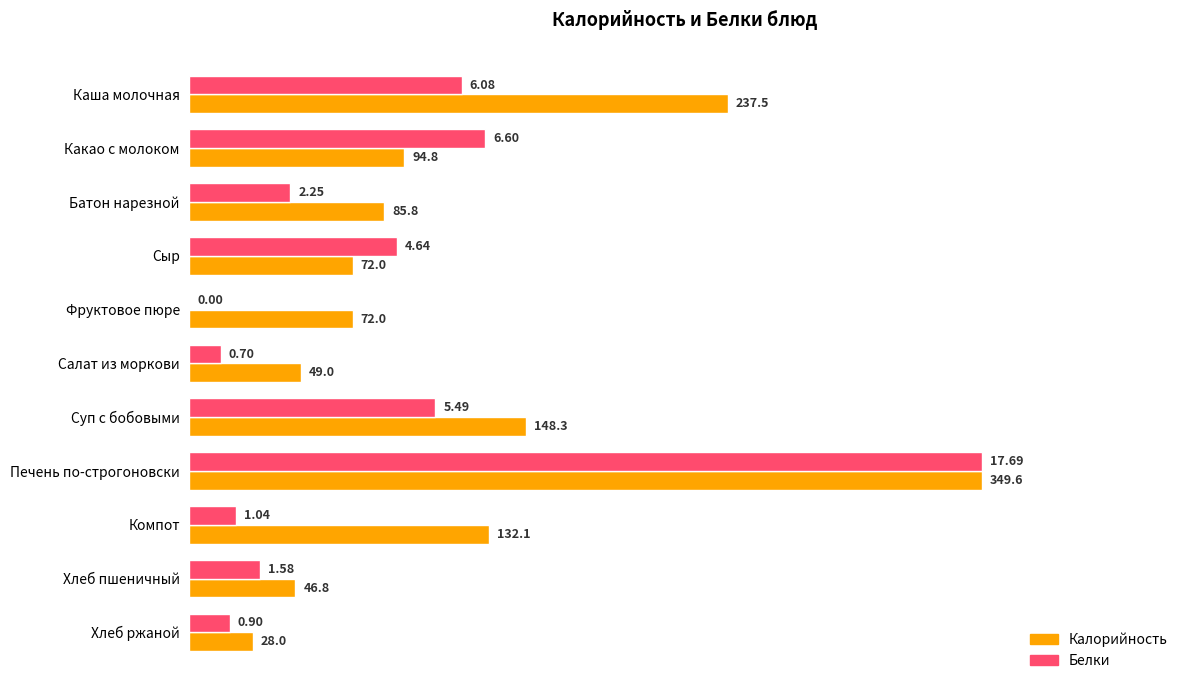

What are all the series names shown in the legend?

Калорийность, Белки